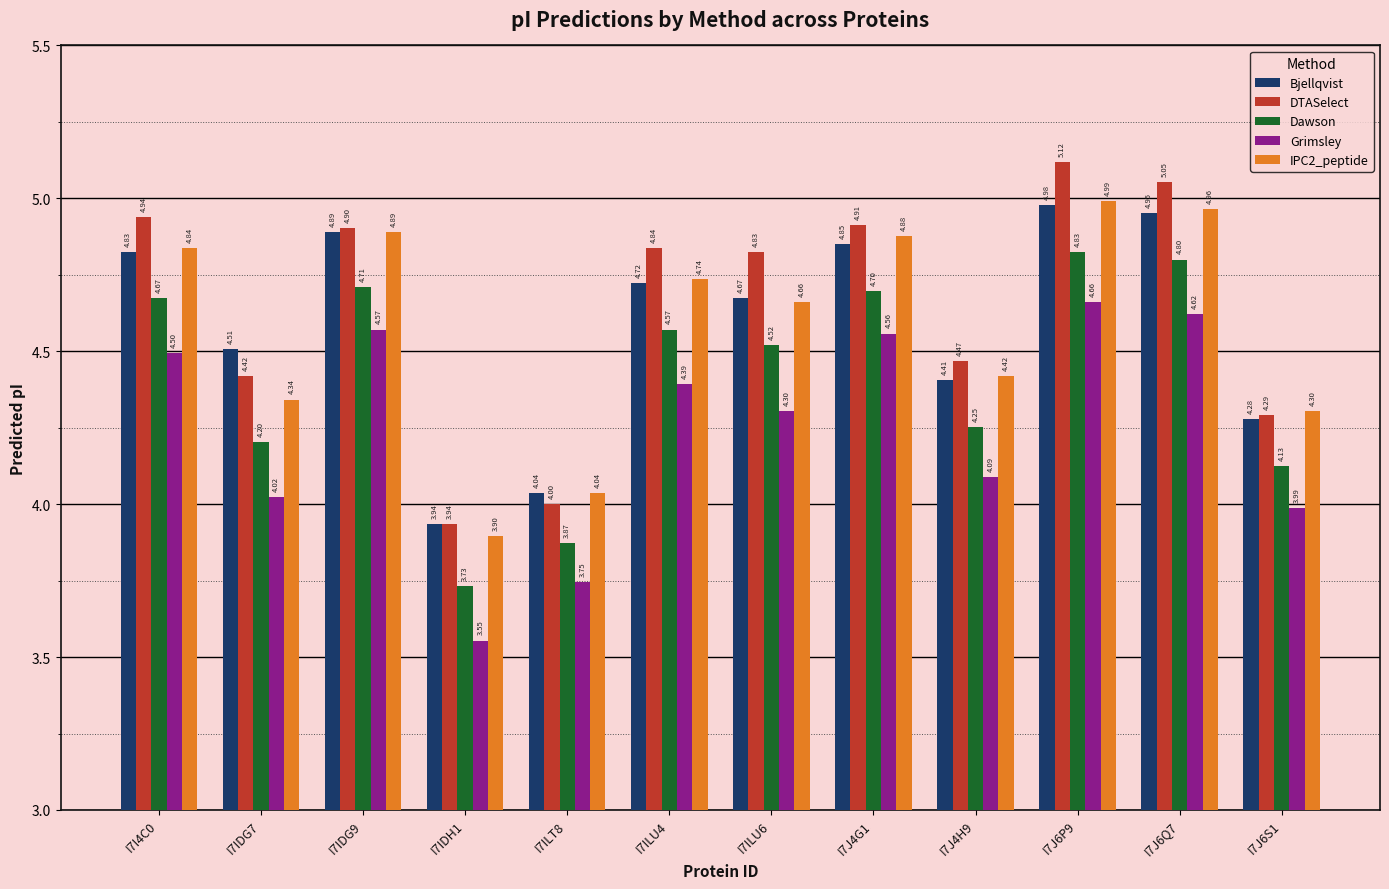

What is the value of the DTASelect bar at the 7th from the left?

4.8